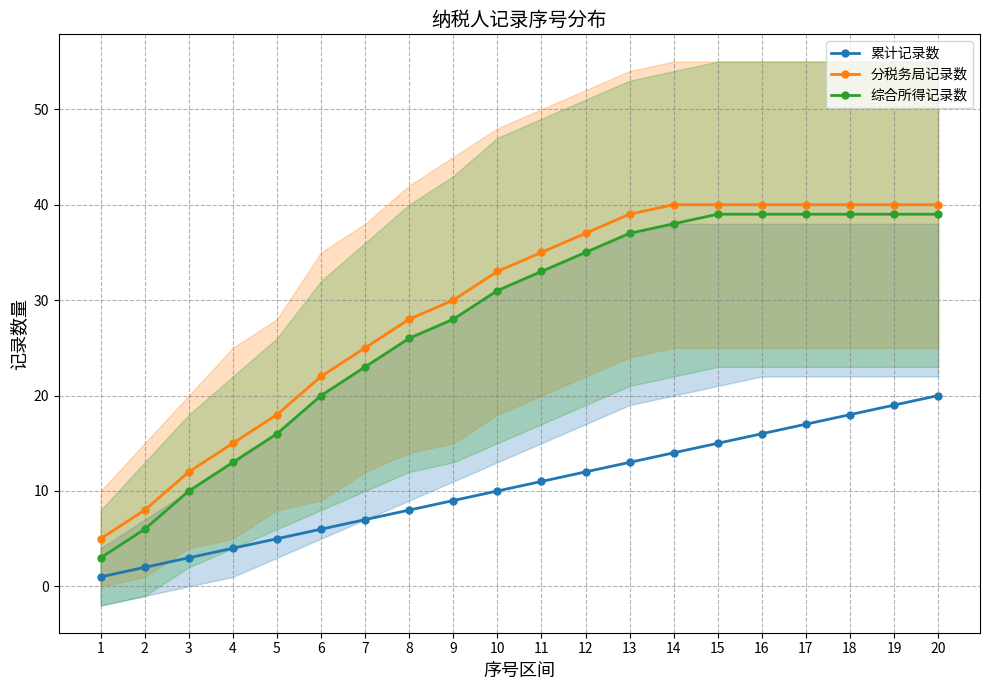

Is the value of 累计记录数 at 9 greater than the value of 分税务局记录数 at 20?

No